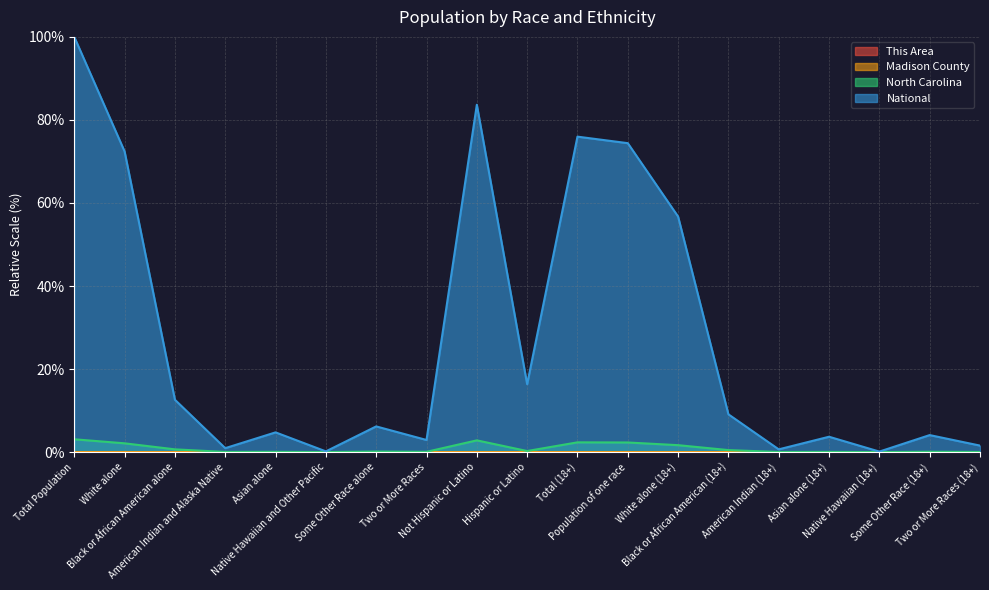

At which category is the sum across all series the highest?

Total Population